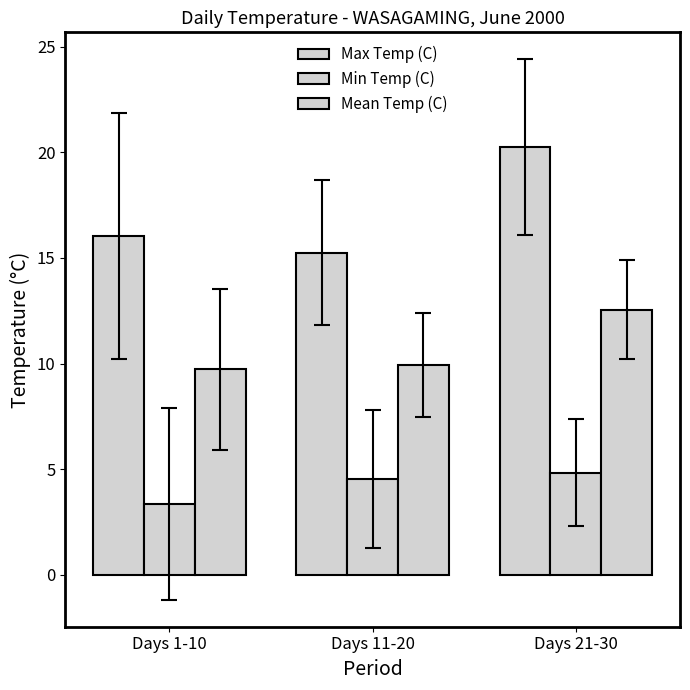

Reading left to right, transcribe all the data shown in this chart.

Max Temp (C): Days 1-10=16.0	Days 11-20=15.2	Days 21-30=20.2
Min Temp (C): Days 1-10=3.4	Days 11-20=4.5	Days 21-30=4.8
Mean Temp (C): Days 1-10=9.7	Days 11-20=9.9	Days 21-30=12.6